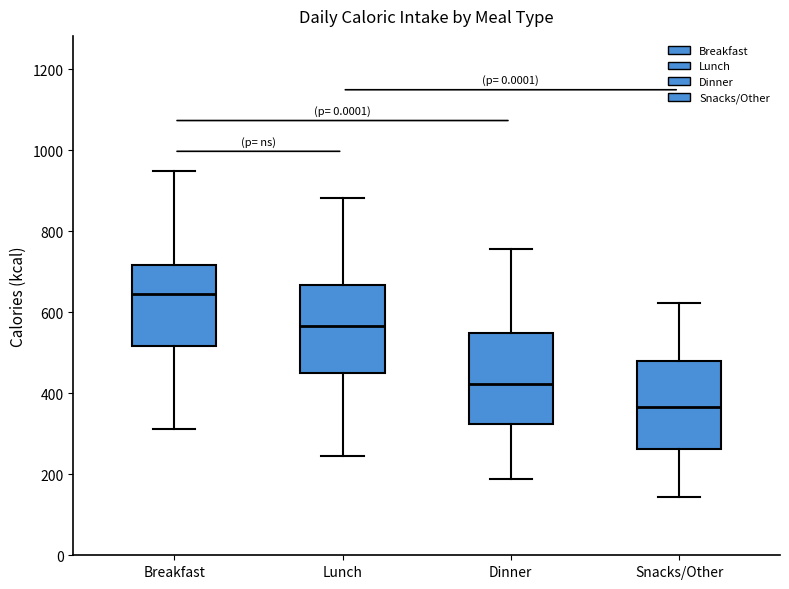

Which box's median line is the lowest?

Snacks/Other